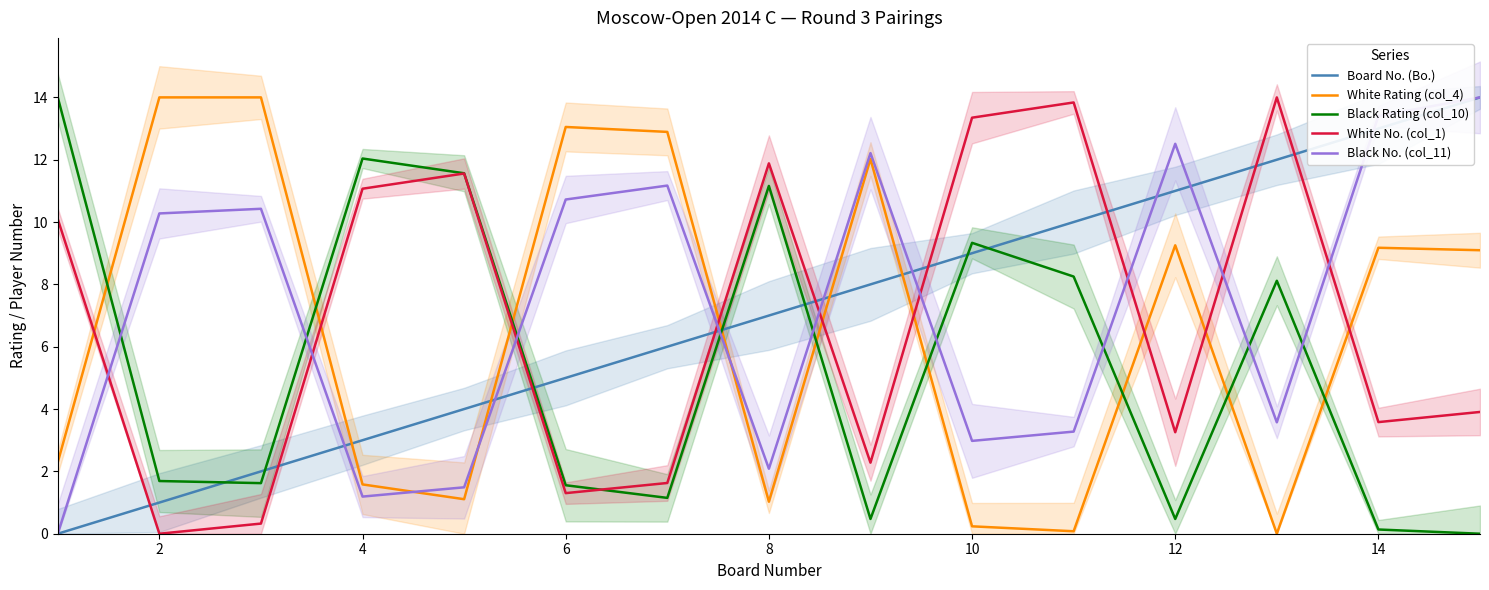

What is the difference between the highest and lowest values at 0?

14.0